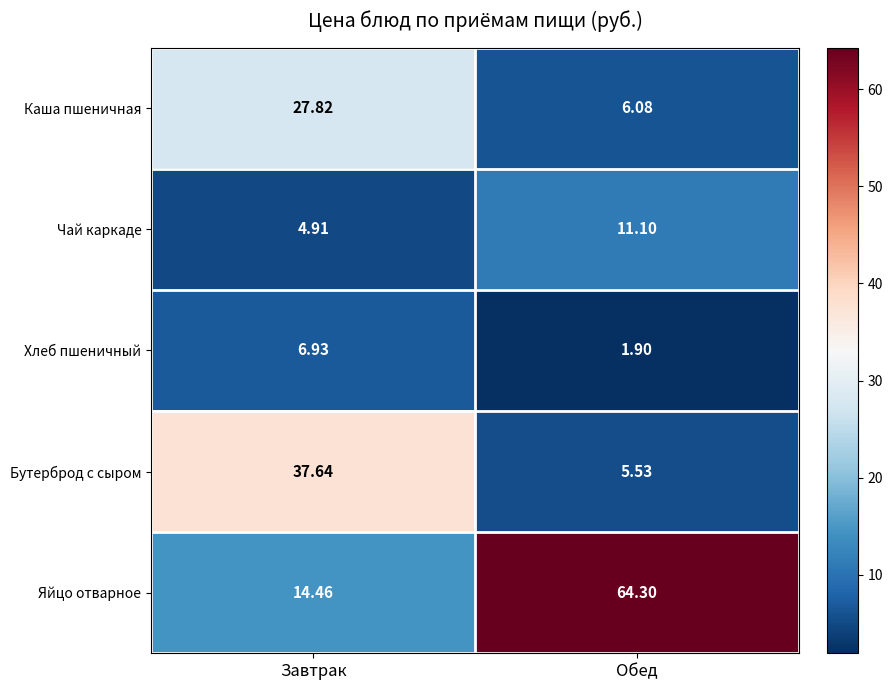

Which series has the largest range (max minus min)?

Яйцо отварное